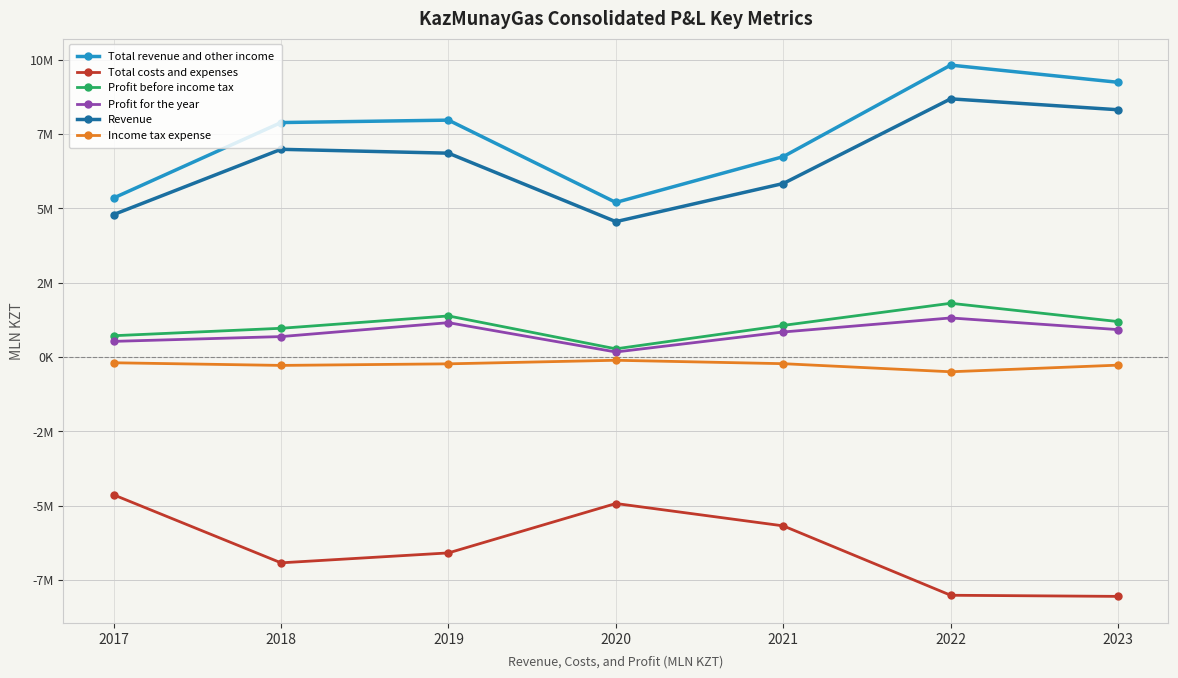

What are all the series names shown in the legend?

Total revenue and other income, Total costs and expenses, Profit before income tax, Profit for the year, Revenue, Income tax expense